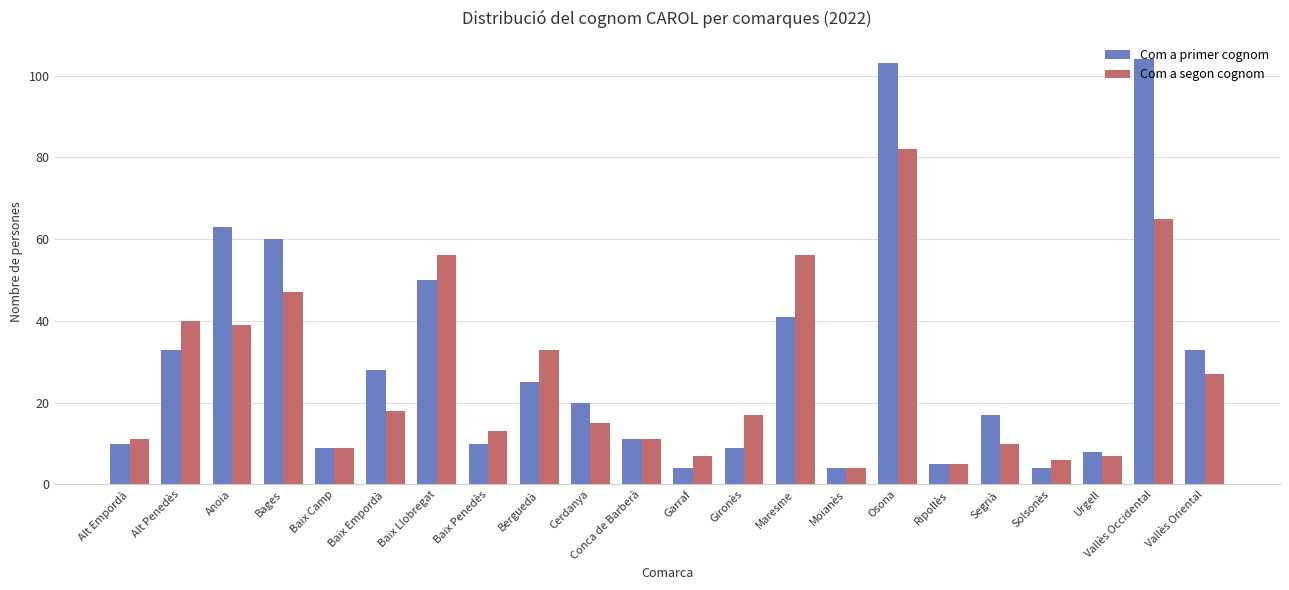

True or false: Com a primer cognom has a value of 63 at Anoia.

True